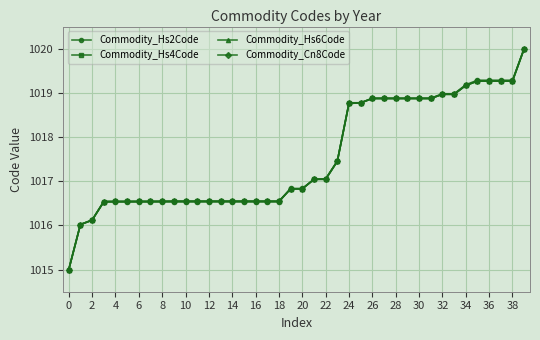

What is the value of the Commodity_Hs2Code point at the 28th from the left?

1018.9